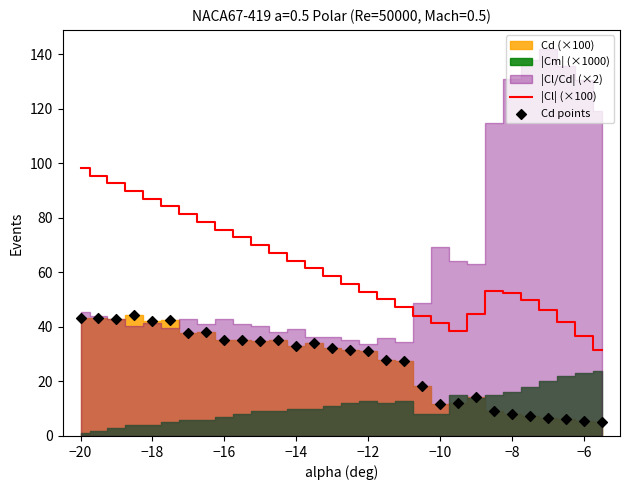

True or false: |Cl| (×100) has a value of 64.3 at −14.

True